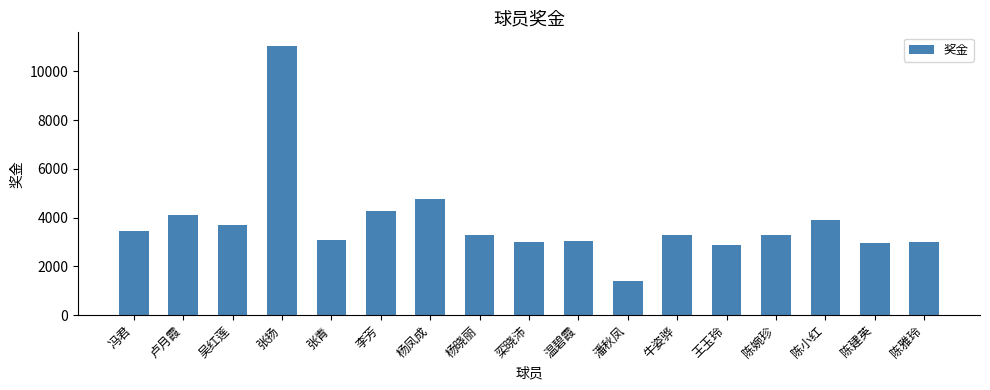

Is it true that the value at 栾晓沛 is 2068.7?

False